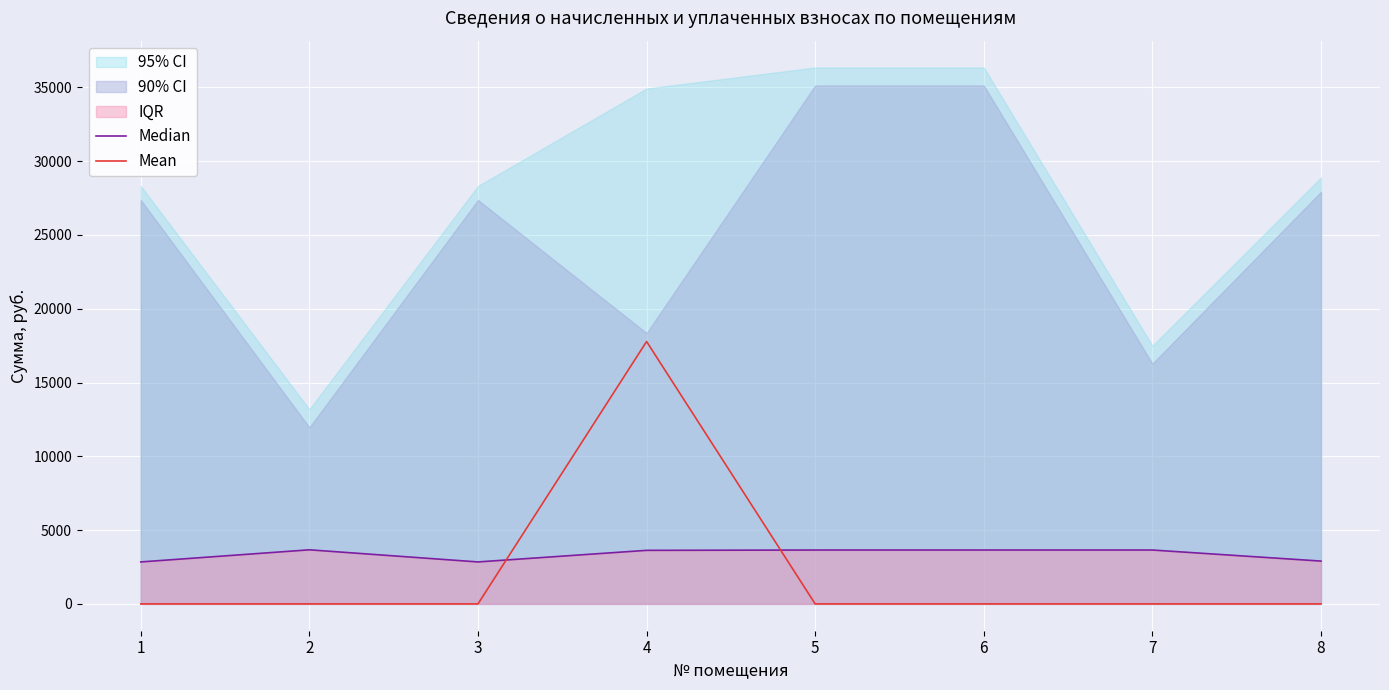

What is the total value across all series at 2?

3664.8